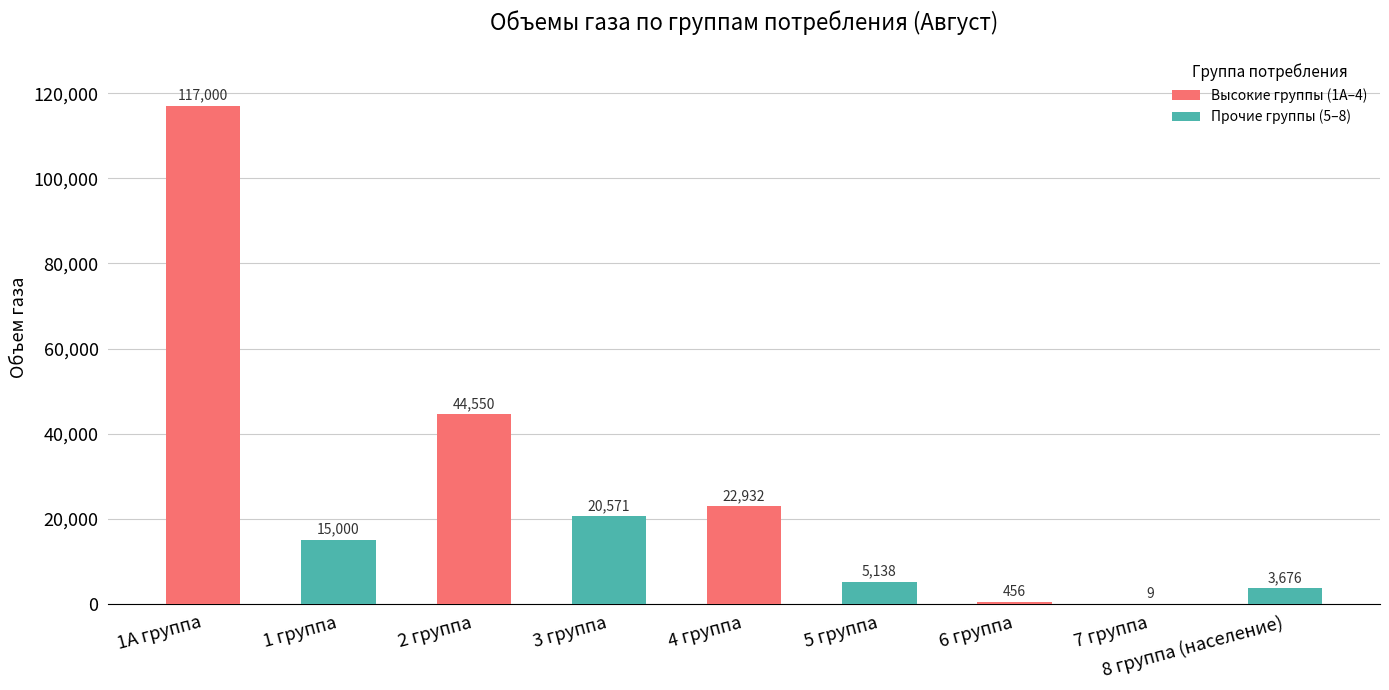

What is the difference between the values at 1А группа and 5 группа?

111862.0